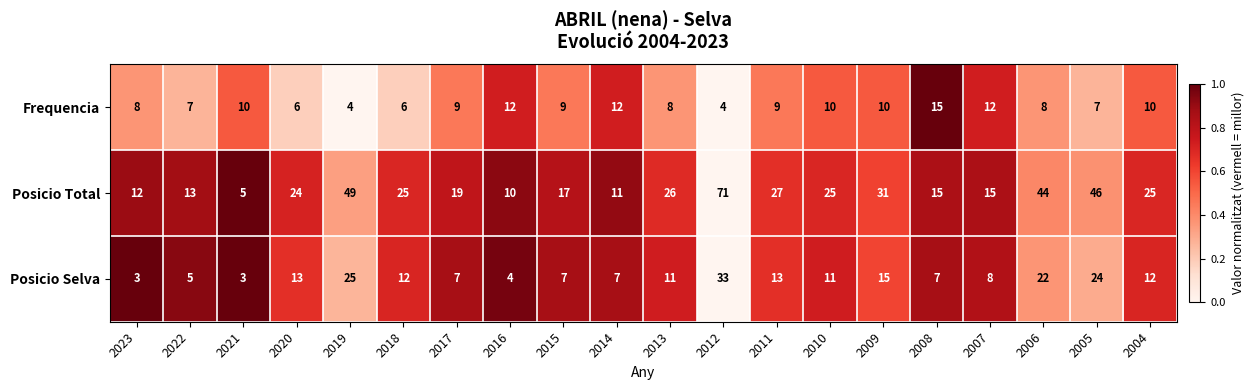

At which category is the sum across all series the highest?

2012